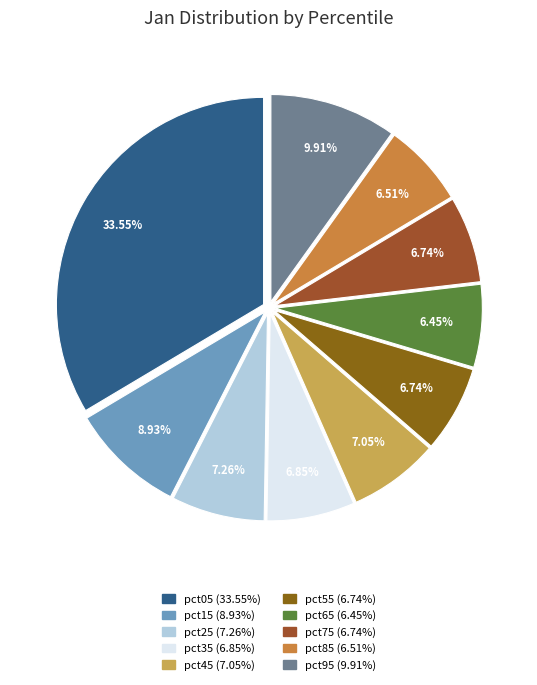

Count the number of slices in the pie.

10